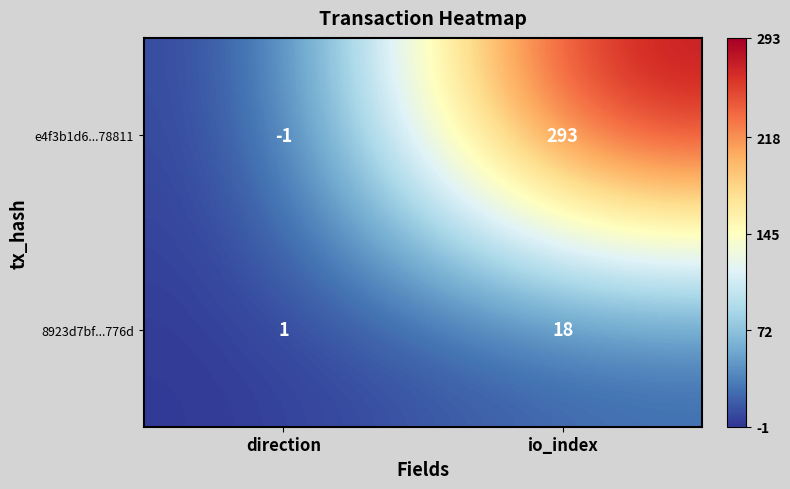

What is the average value of the 8923d7bf...776d series?

10